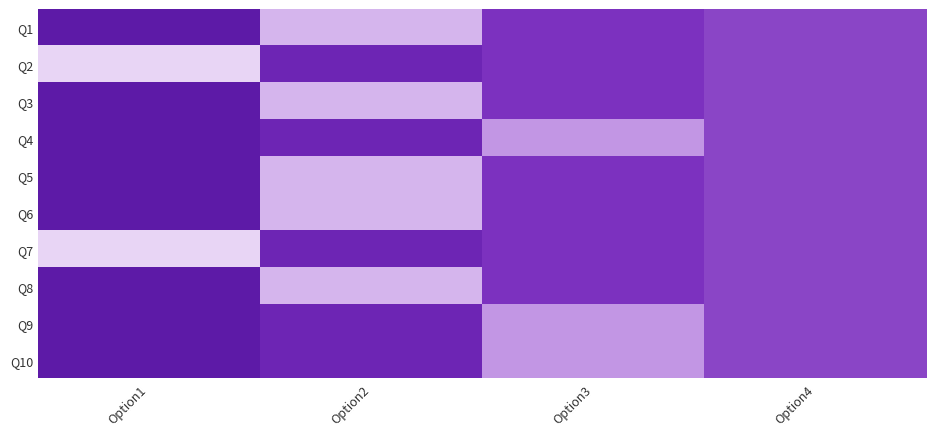

Reading right to left, transcribe all the data shown in this chart.

Q1: Option4=0.3	Option3=0.3	Option2=0.8	Option1=0.1
Q2: Option4=0.3	Option3=0.3	Option2=0.2	Option1=1.0
Q3: Option4=0.3	Option3=0.3	Option2=0.8	Option1=0.1
Q4: Option4=0.3	Option3=0.7	Option2=0.2	Option1=0.1
Q5: Option4=0.3	Option3=0.3	Option2=0.8	Option1=0.1
Q6: Option4=0.3	Option3=0.3	Option2=0.8	Option1=0.1
Q7: Option4=0.3	Option3=0.3	Option2=0.2	Option1=1.0
Q8: Option4=0.3	Option3=0.3	Option2=0.8	Option1=0.1
Q9: Option4=0.3	Option3=0.7	Option2=0.2	Option1=0.1
Q10: Option4=0.3	Option3=0.7	Option2=0.2	Option1=0.1